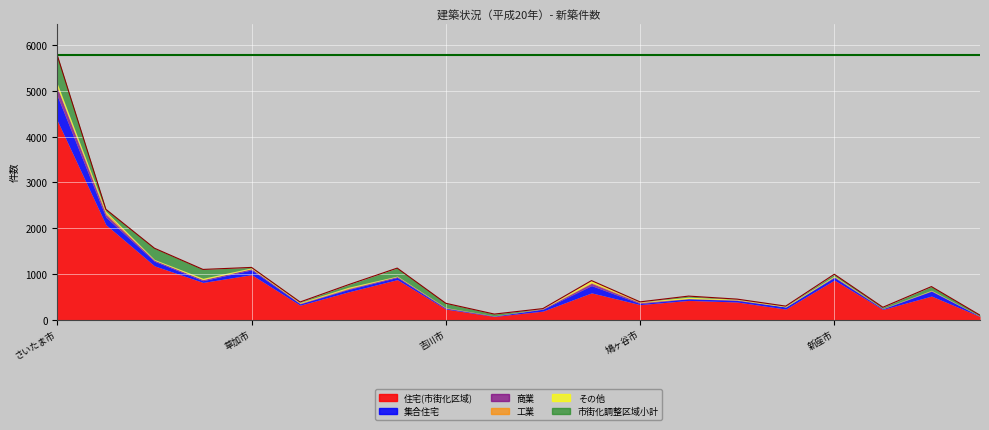

The value at 鳩ヶ谷市 is 508. True or false?

False